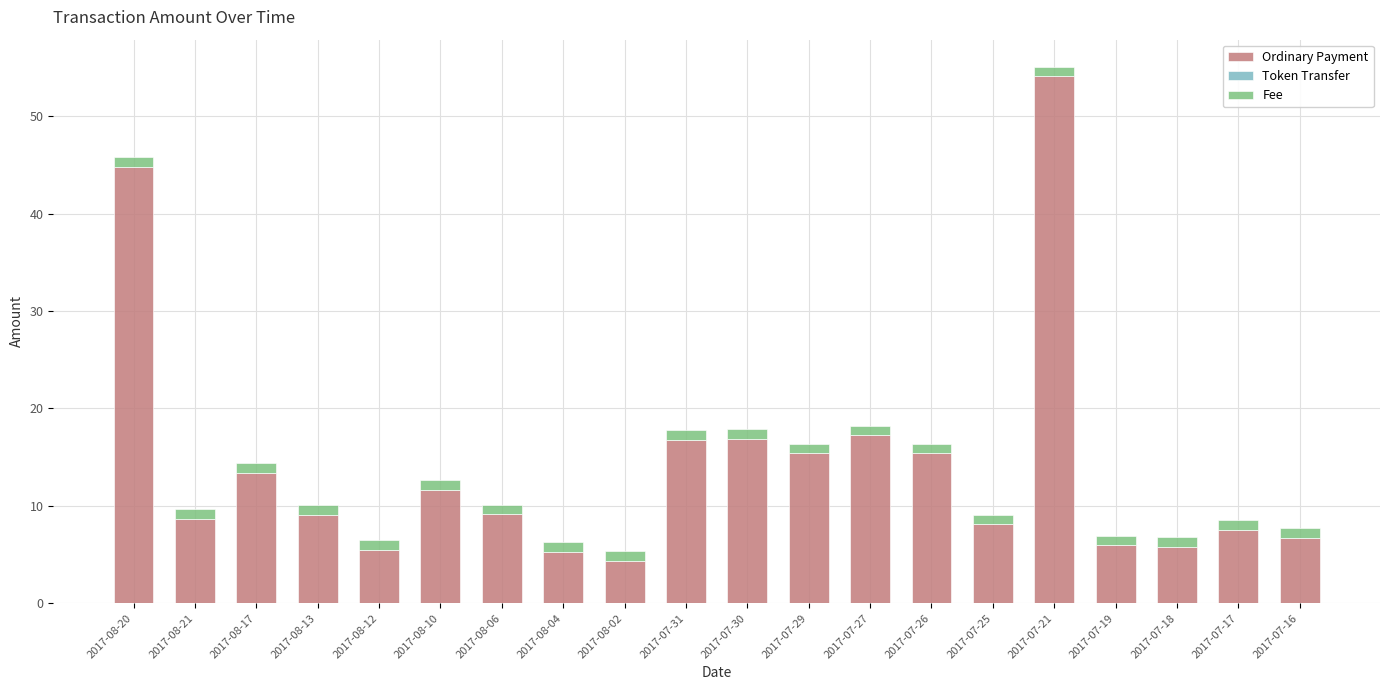

What is the value of the Ordinary Payment bar at the 15th from the left?

8.1